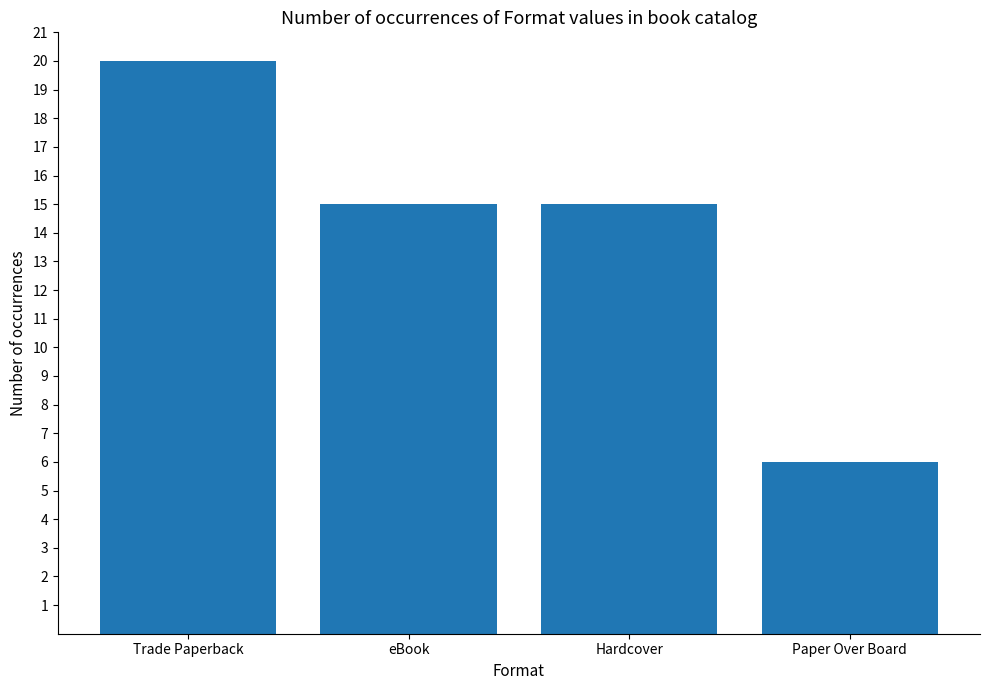

What is the difference between the second highest and minimum values?

9